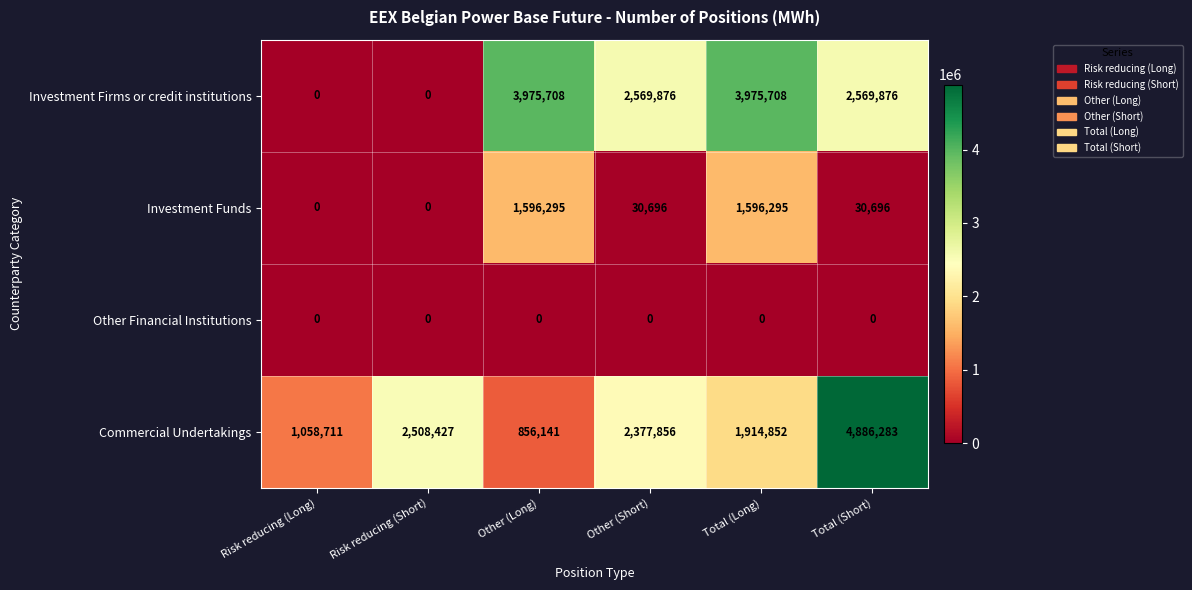

Count the number of data series in this chart.

4